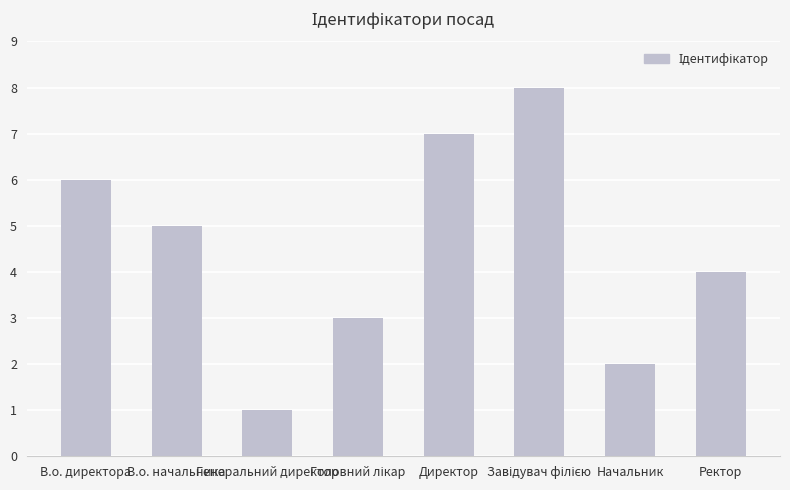

What is the minimum value shown in the chart?

1